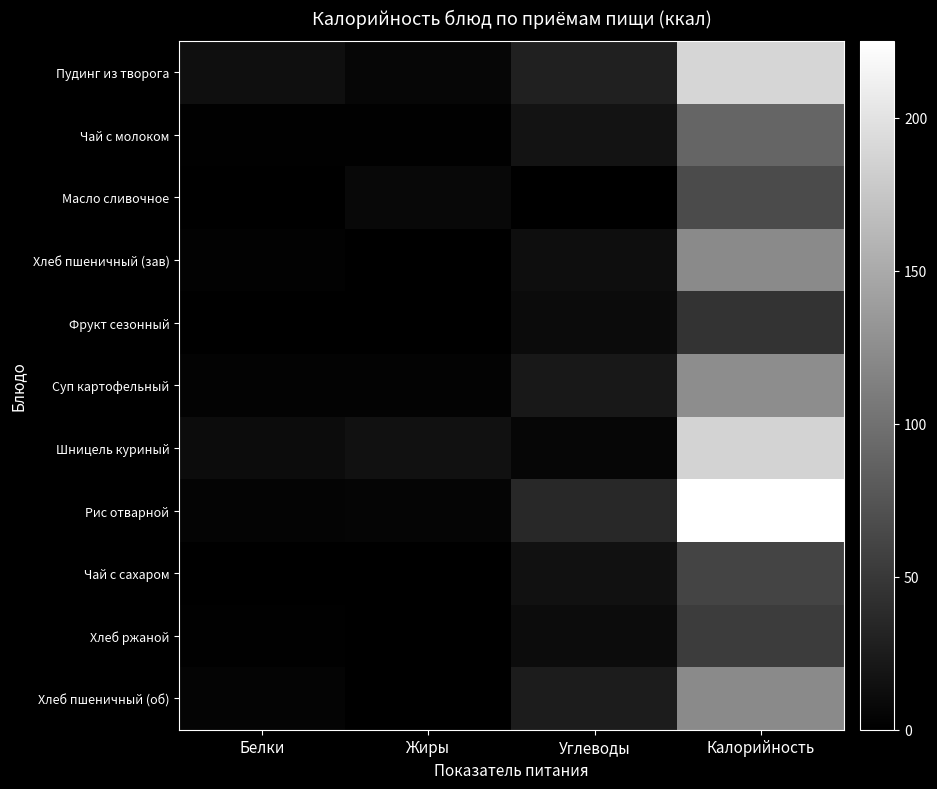

Between Калорийность and Белки, which is larger?

Калорийность